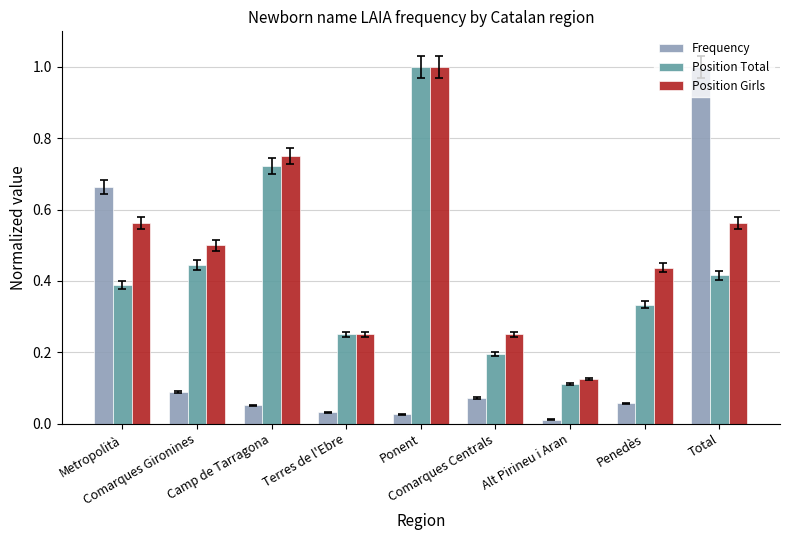

What is the sum of all Position Total values?

3.9